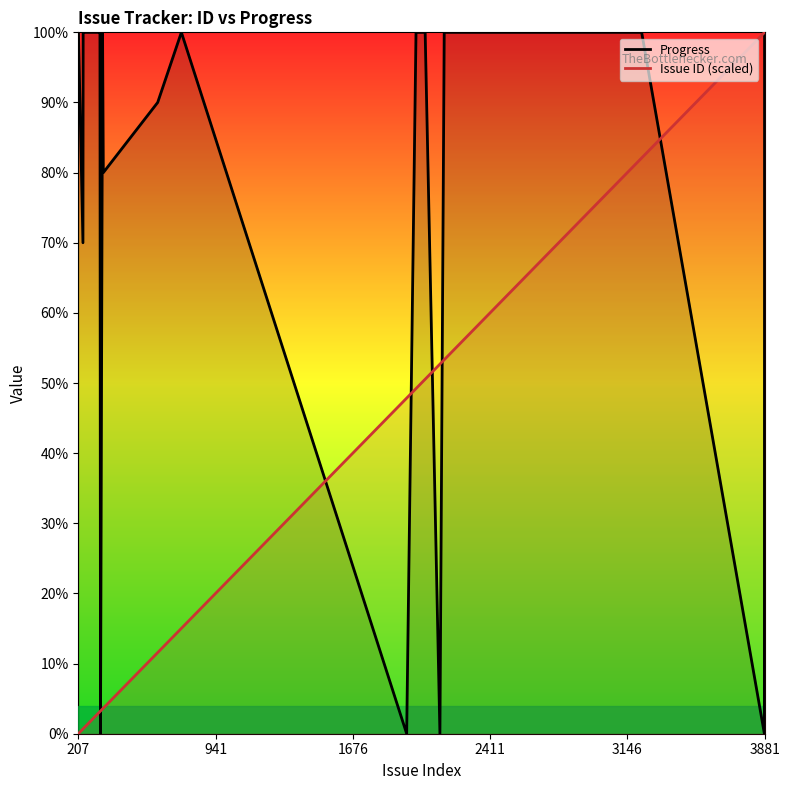

How many lines are shown in the chart?

2